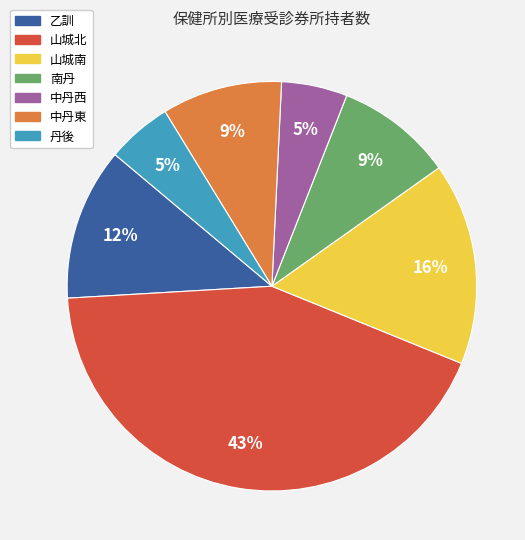

Do 山城北 and 南丹 together represent more than half of the pie?

Yes